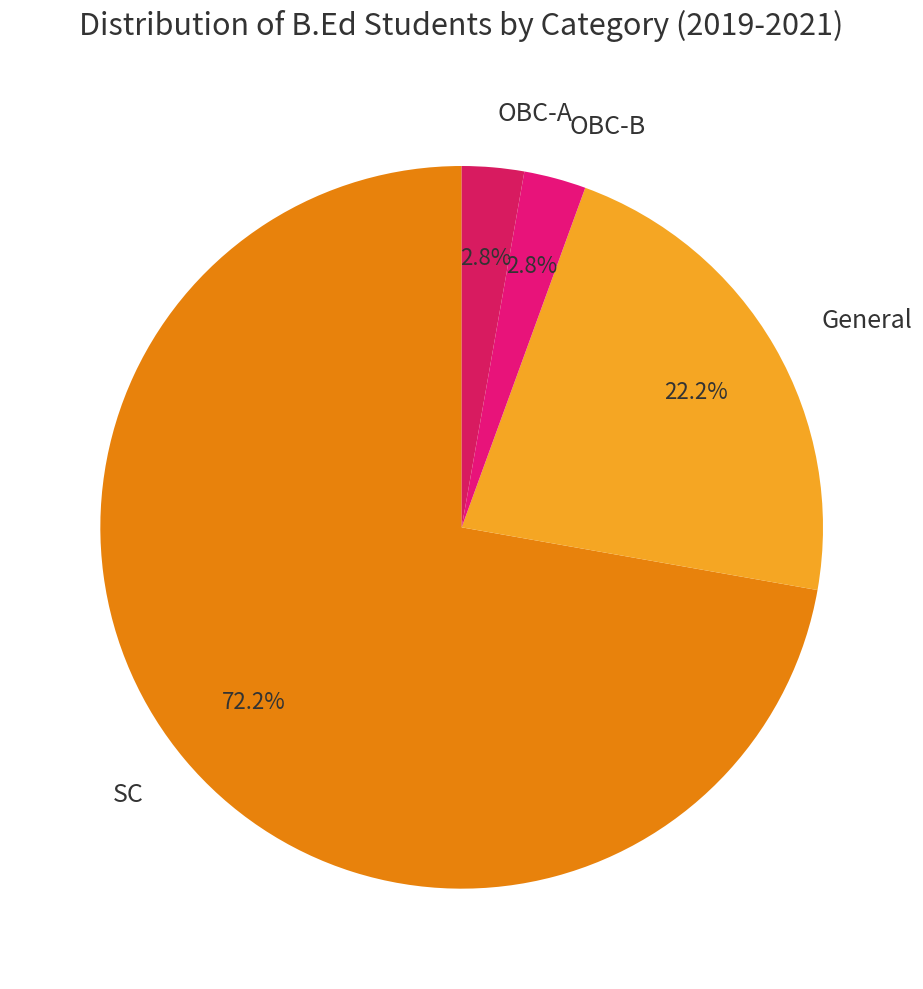

To the nearest percent, what portion does General represent?

22%